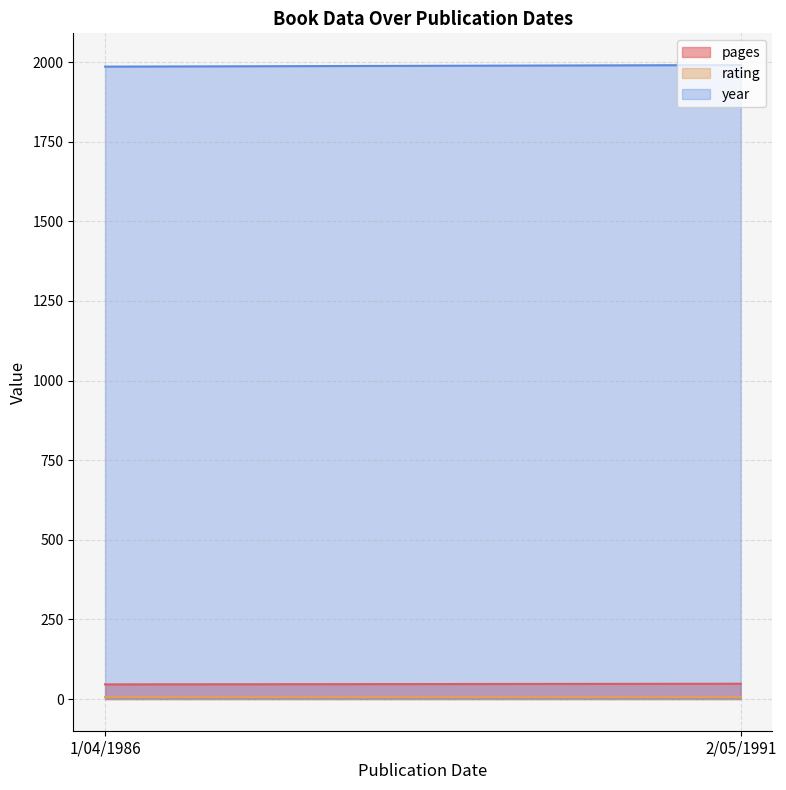

What is the value of the rating point at the 1st from the left?

5